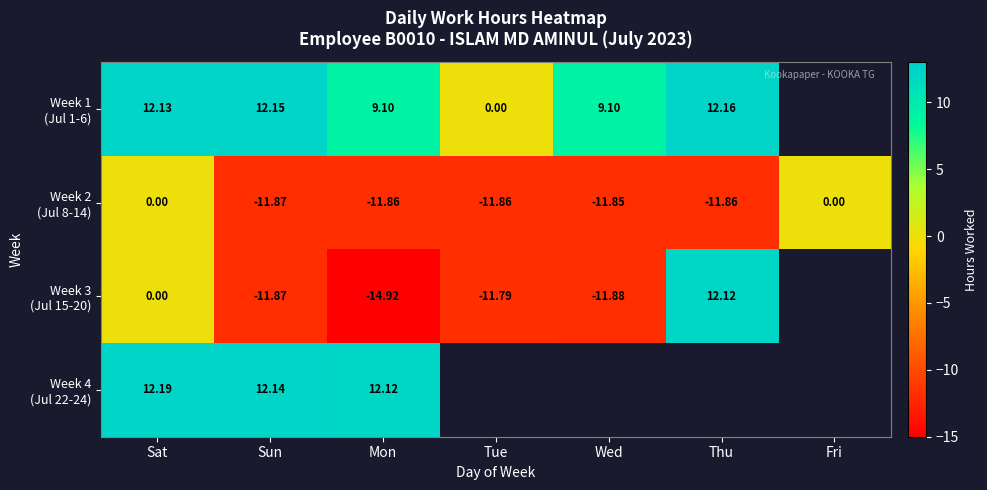

What is the difference between the maximum and minimum values in the Week 1 (Jul 1-6) series?

12.2